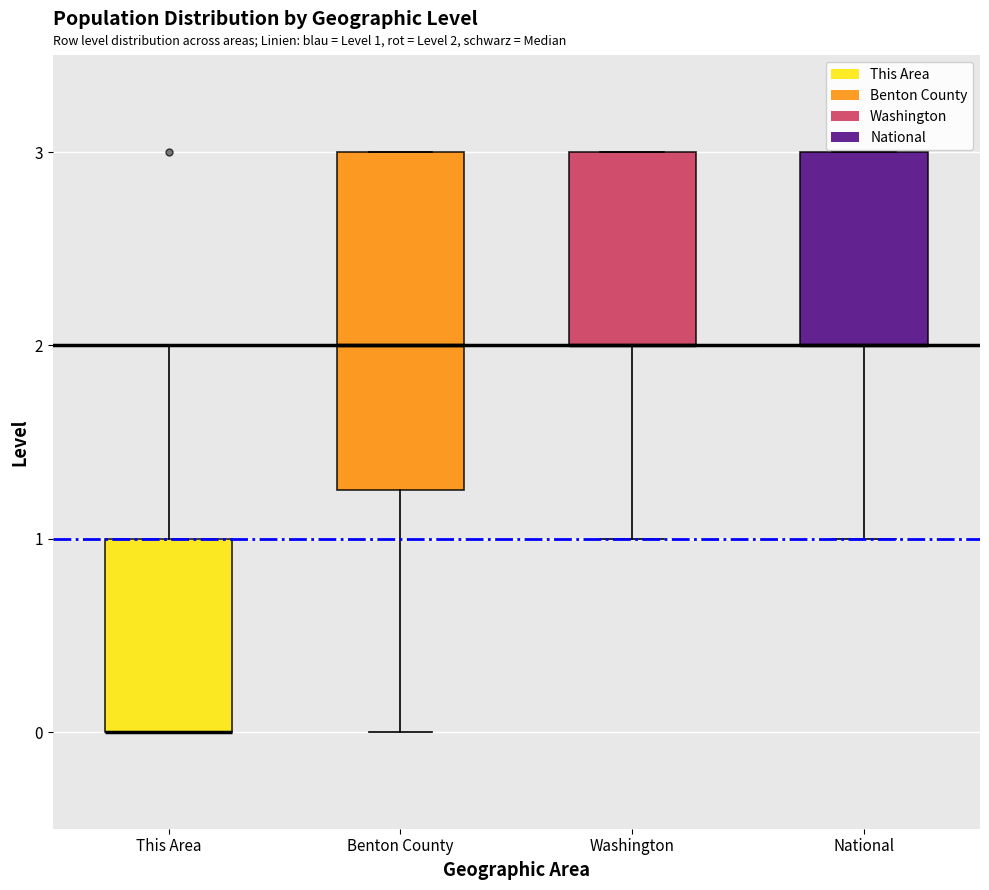

Which box is the tallest, from its lower edge to its upper edge?

Benton County